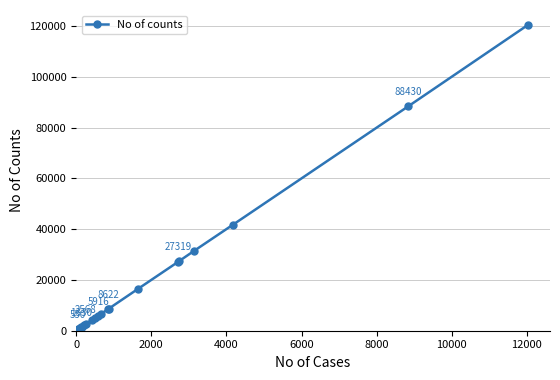

How many categories are shown in the chart?

20